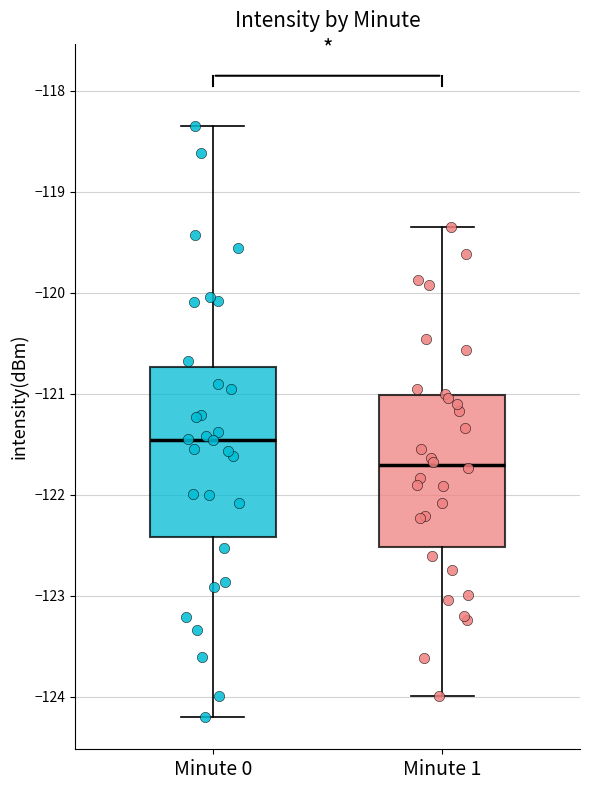

Where does the median line of the box for Minute 1 sit on the y-axis? The values are not printed on the chart, so give them approximately, as read against the axis.

-121.7